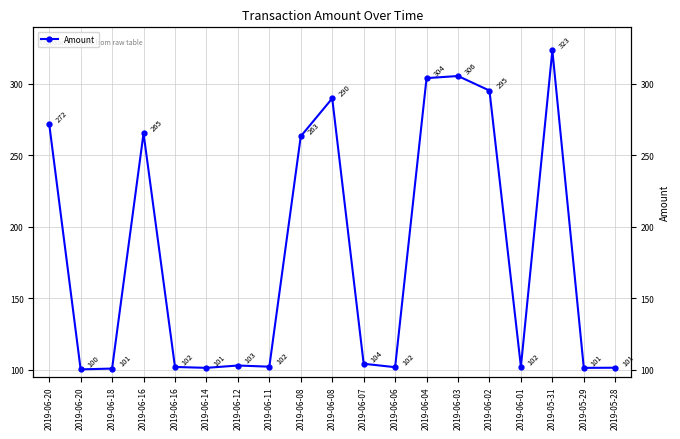

How many series are shown in this chart?

1